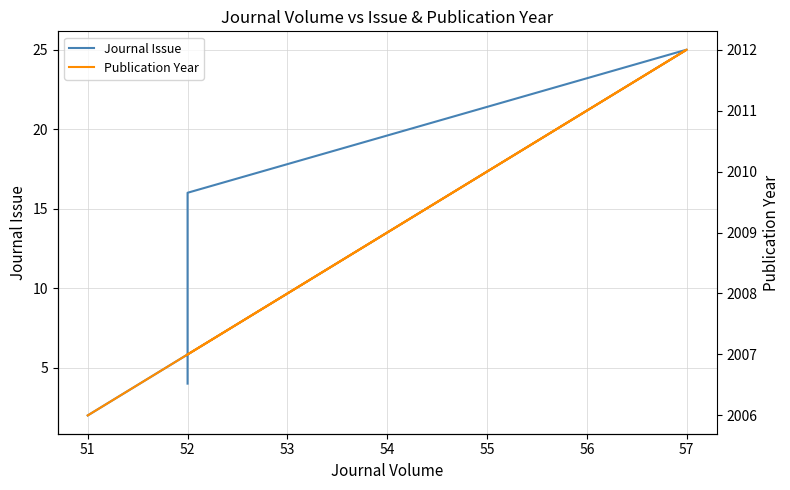

Does the chart display data point markers on the line(s)?

No